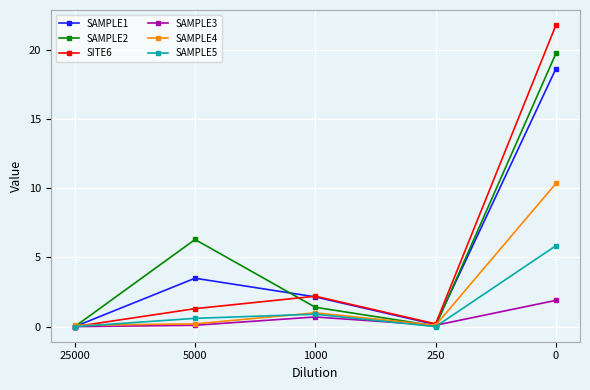

Which series has the largest range (max minus min)?

SITE6